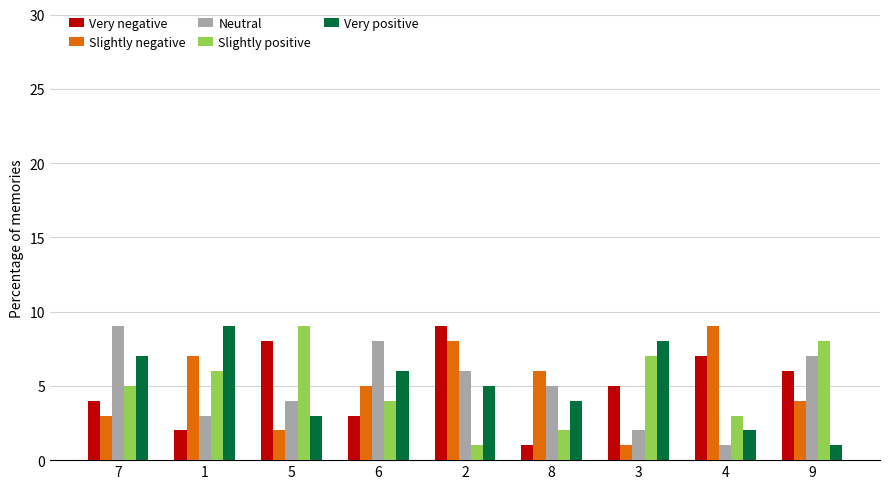

At which label does Very positive reach its minimum?

9